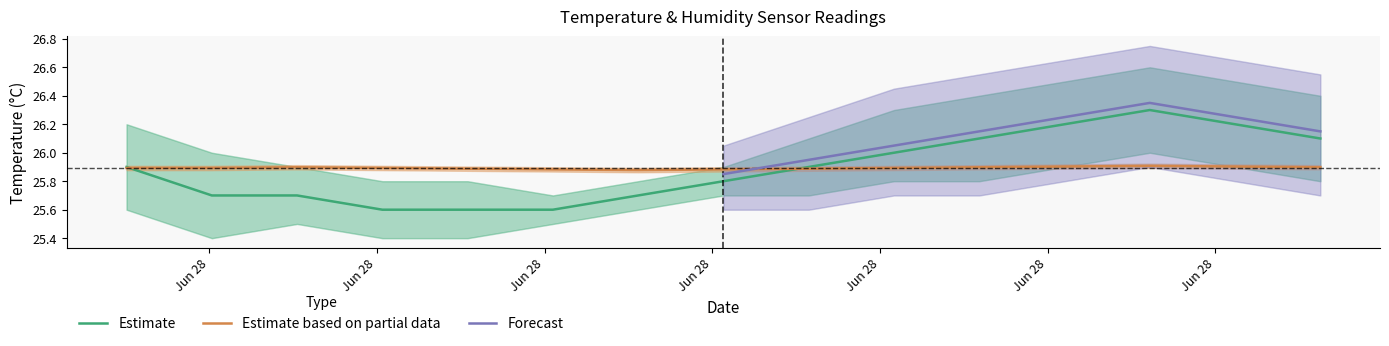

What position from the right is 2021/06/28 03:04?

12